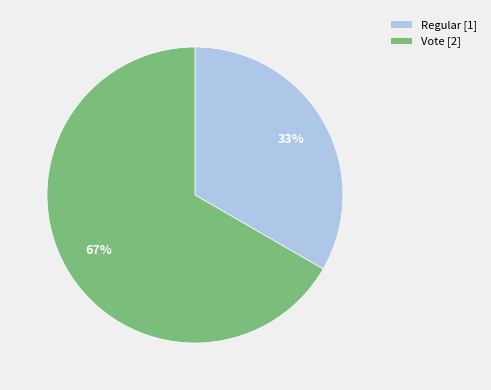

How many slices are in this pie chart?

2